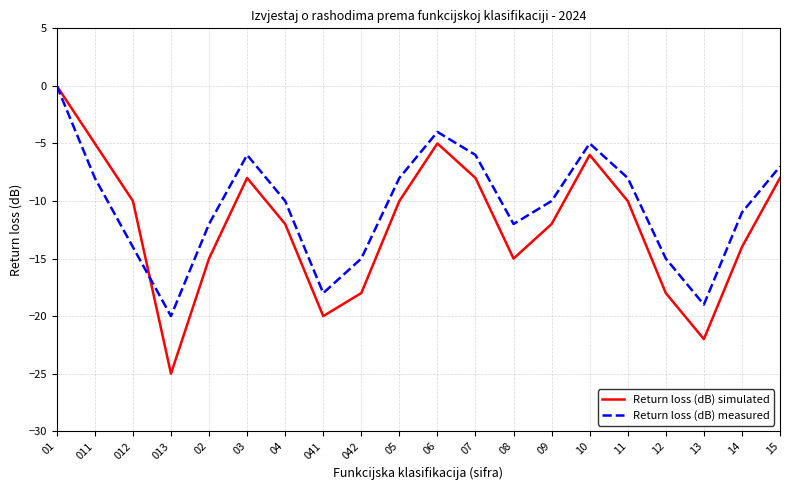

What is the minimum value shown in the chart?

-25